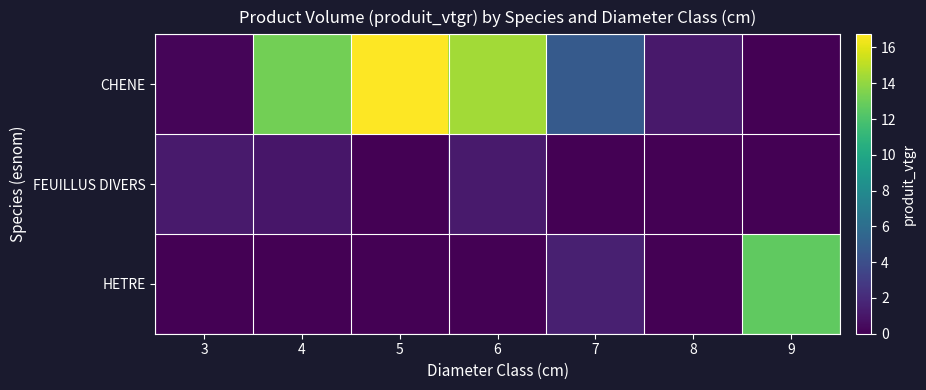

At how many categories does at least one series exceed 9?

4